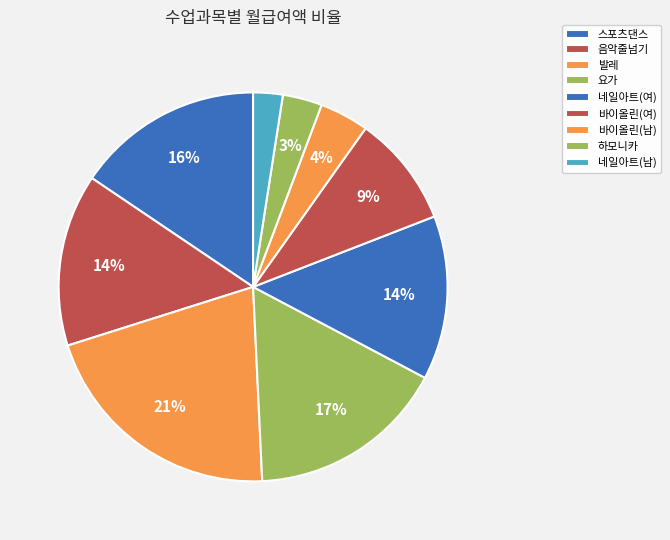

What is the change in value from 요가 to 바이올린(여)?

-0.1